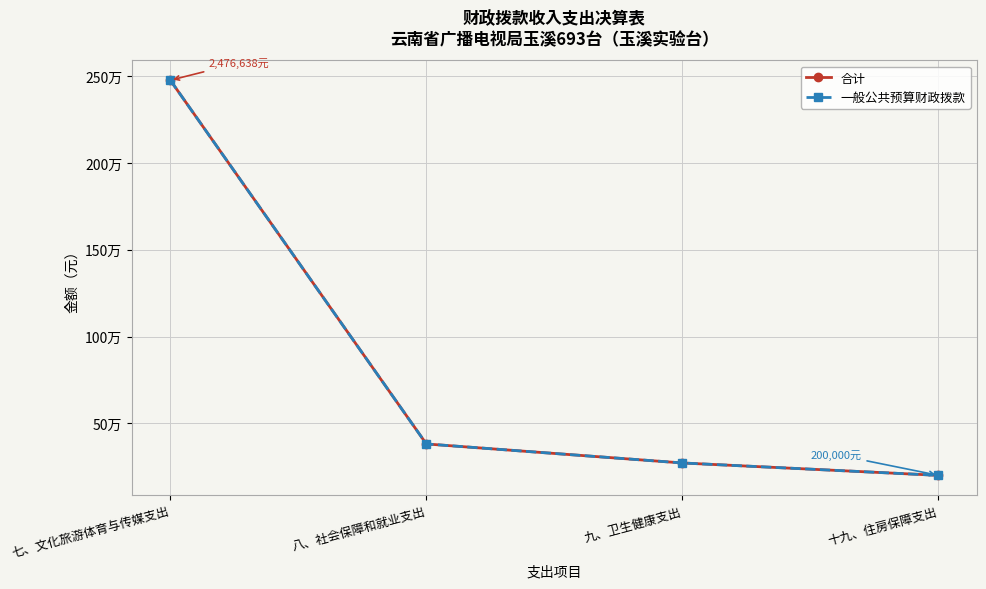

Is this an area chart (filled region under the line)?

No